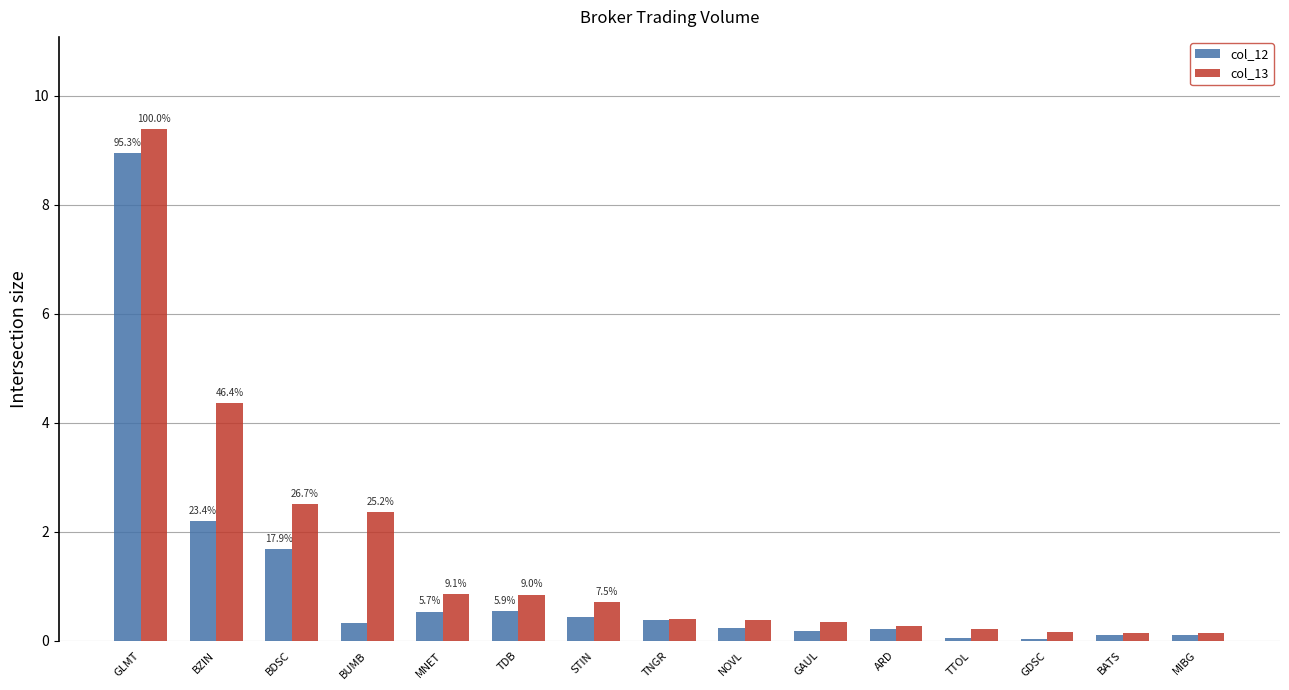

What position from the left is BATS?

14